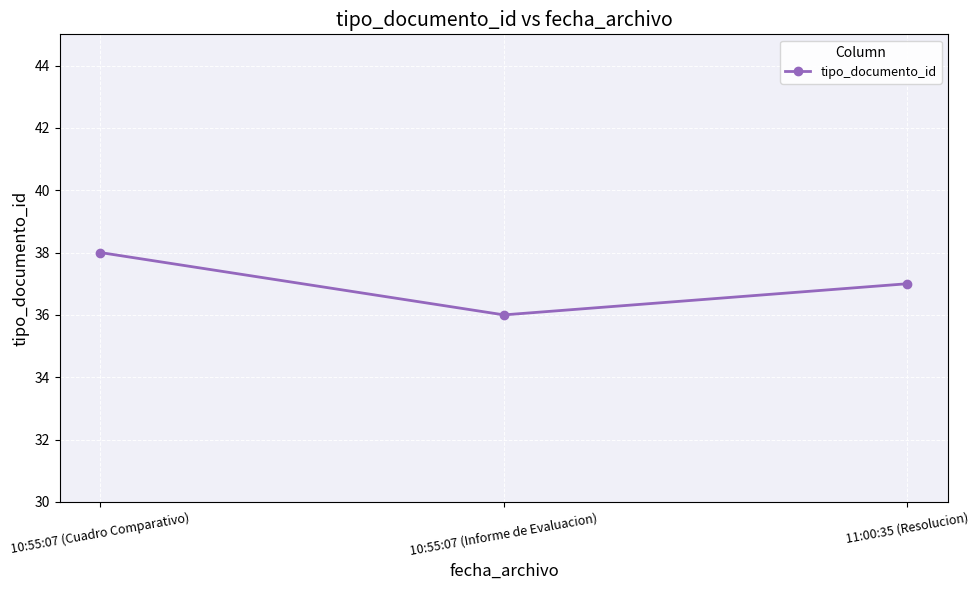

List the labels in order of value, smallest first.

10:55:07 (Informe de Evaluacion), 11:00:35 (Resolucion), 10:55:07 (Cuadro Comparativo)